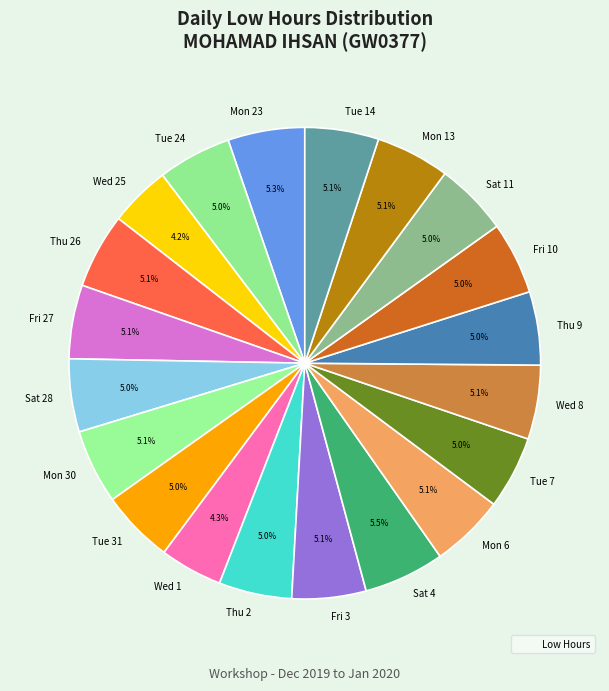

Count the number of slices in the pie.

20